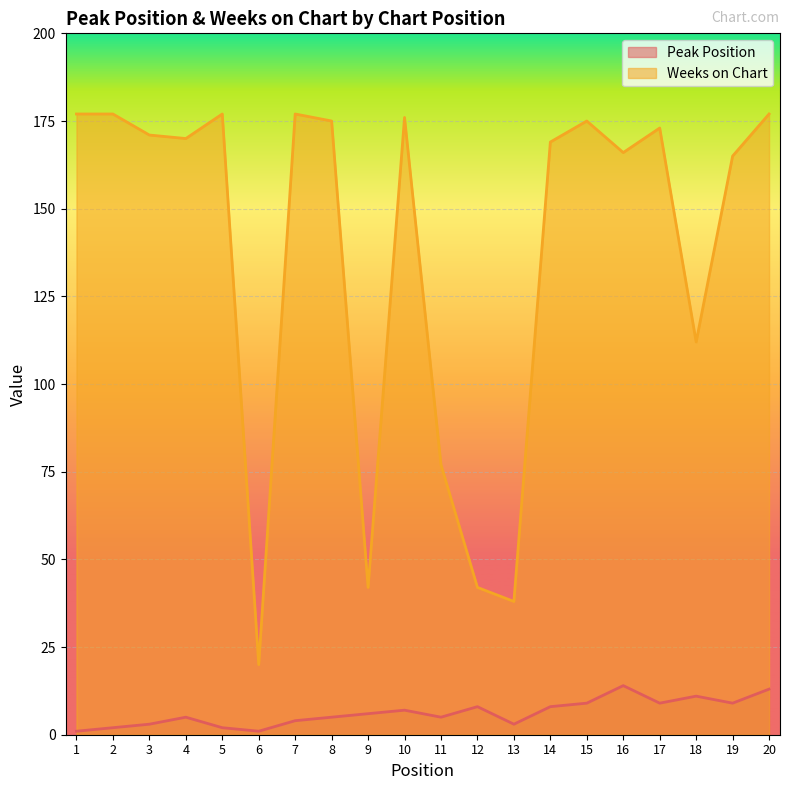

True or false: Weeks on Chart and Peak Position intersect in this chart.

False